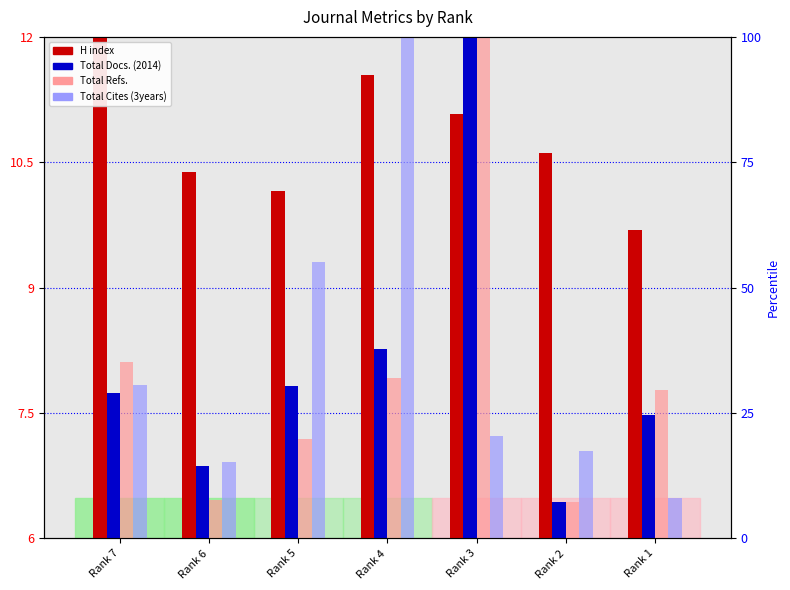

What is the sum of all Total Refs. values?

55.9